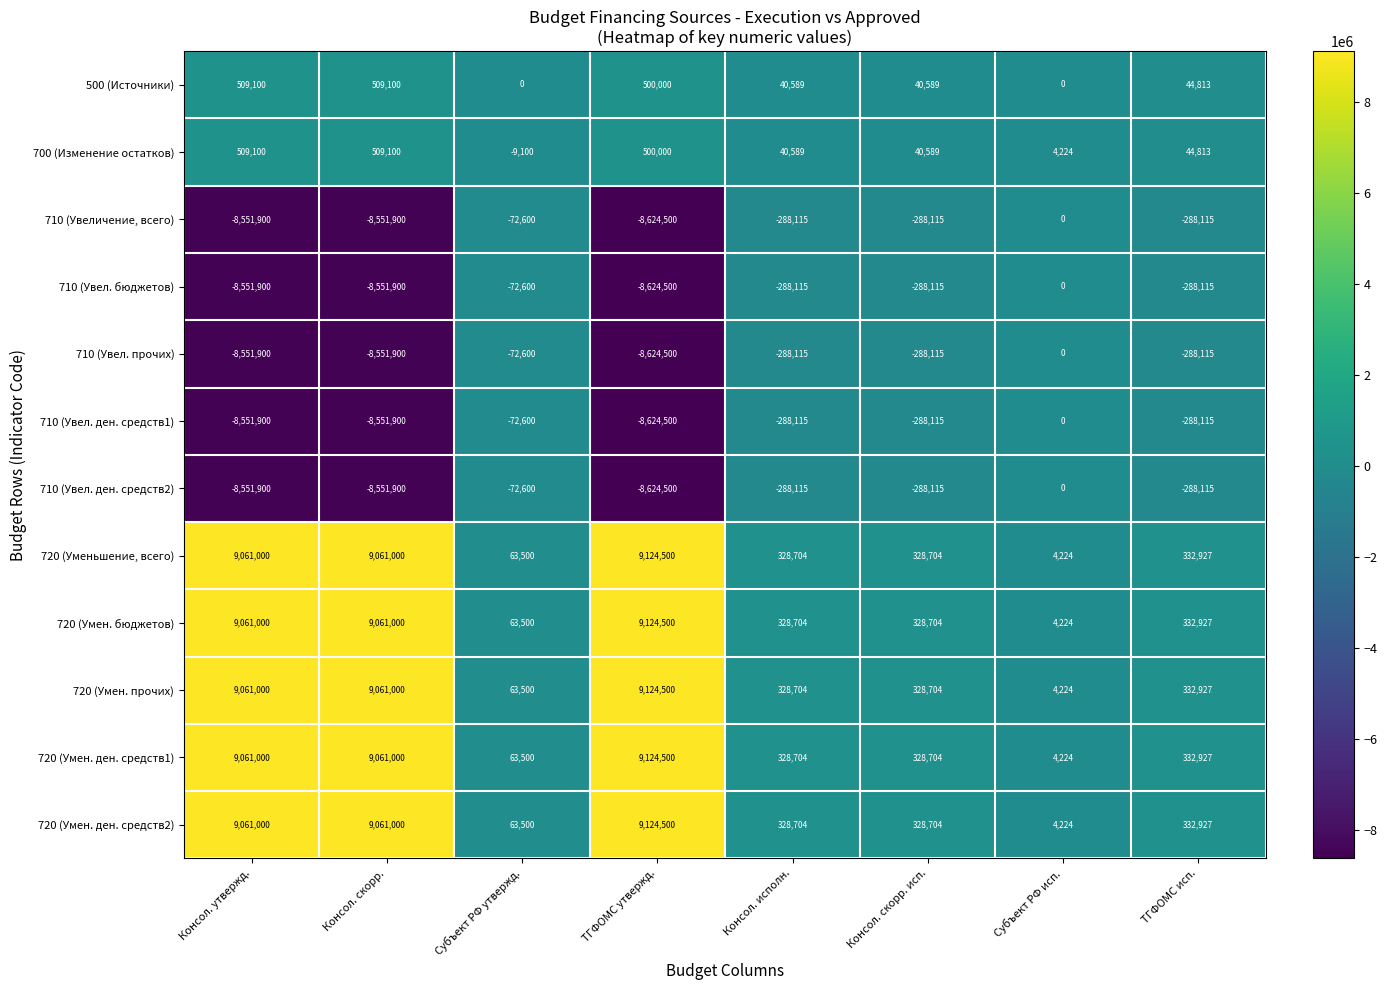

What is the spread (max minus min) of values at ТГФОМС исп.?

621042